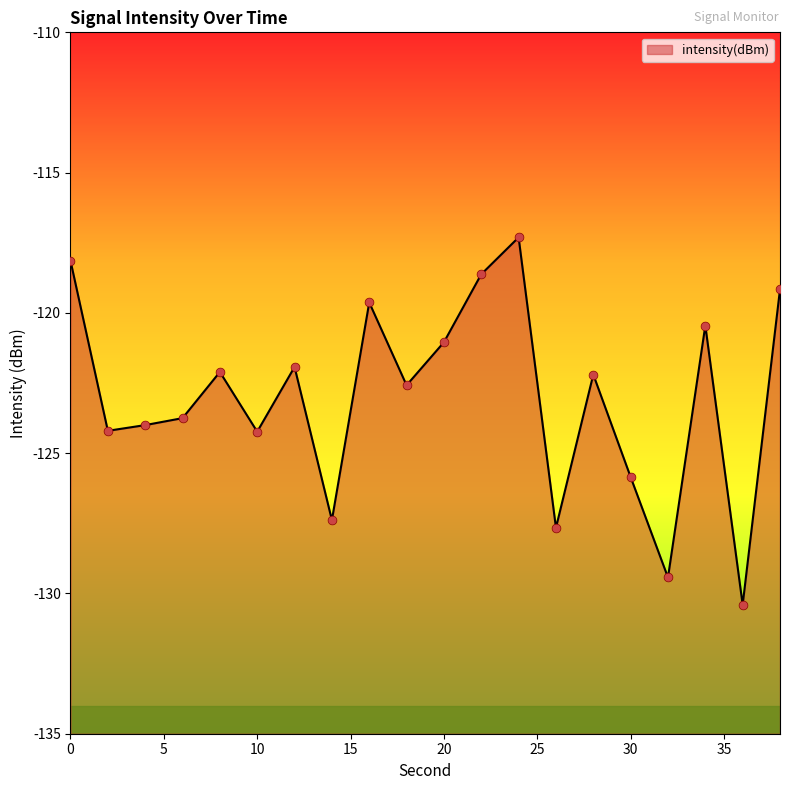

Between 34 and 14, which is larger?

34